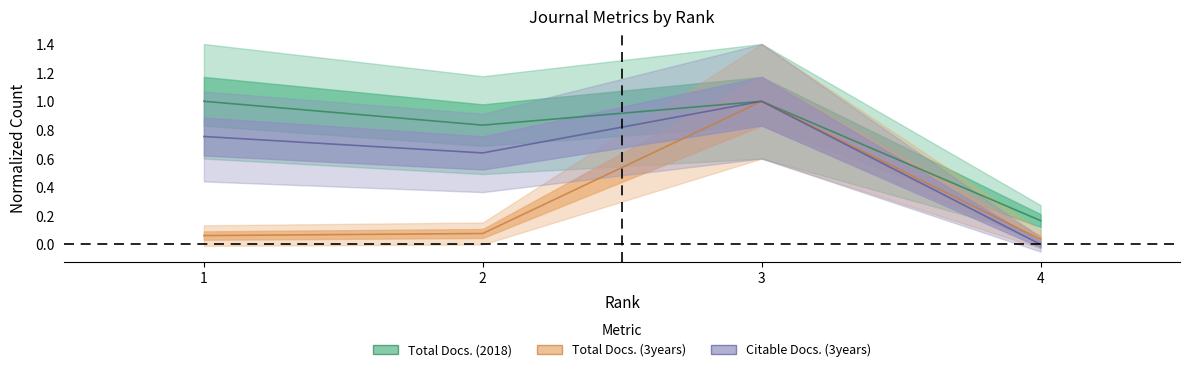

How many categories are shown in the chart?

4